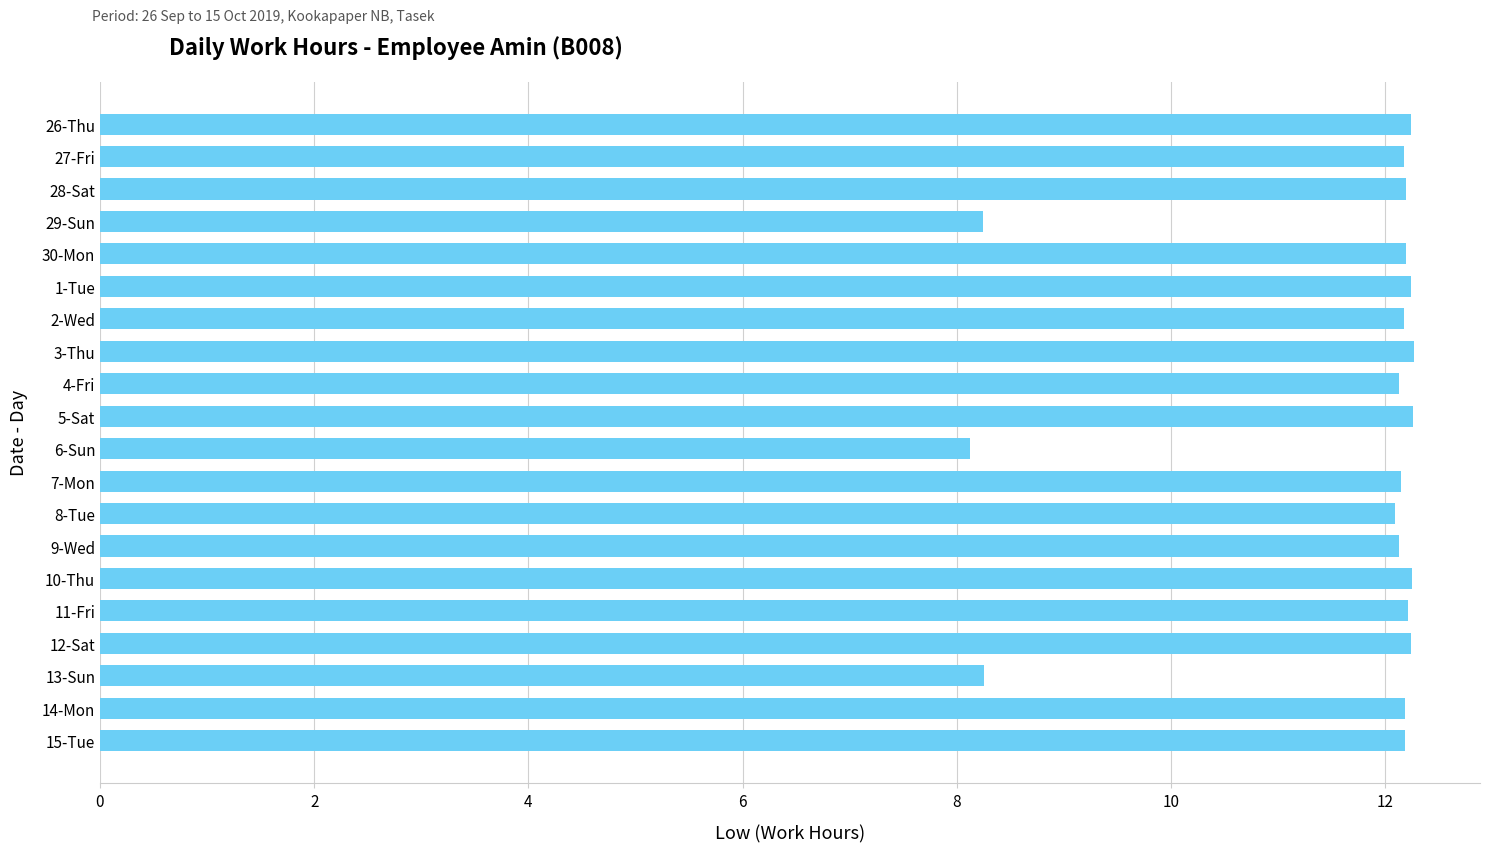

Which label corresponds to the smallest value in the chart?

6-Sun